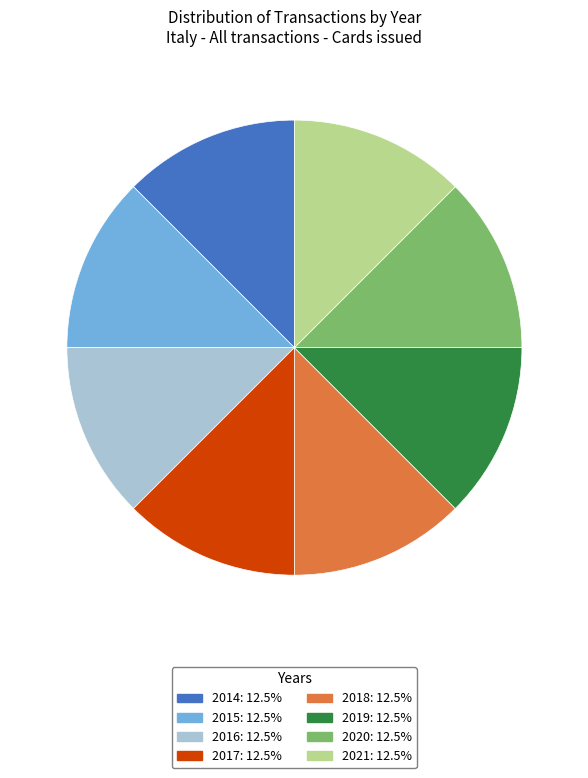

Do 2014 and 2019 together represent more than half of the pie?

No